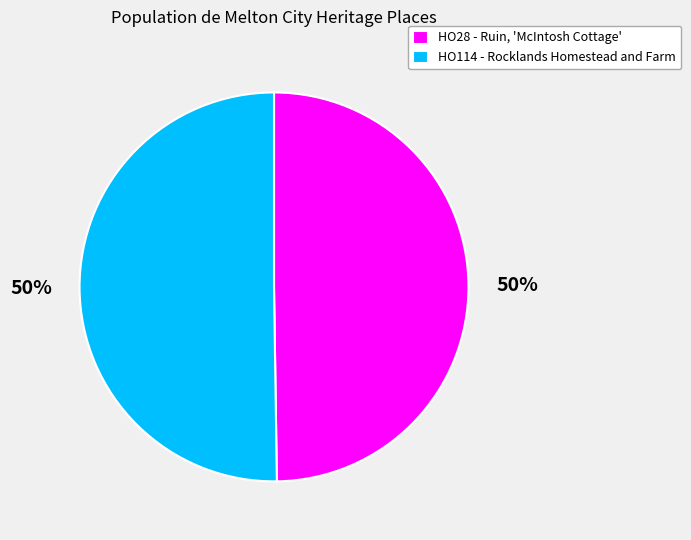

To the nearest percent, what portion does HO28 - Ruin, 'McIntosh Cottage' represent?

50%